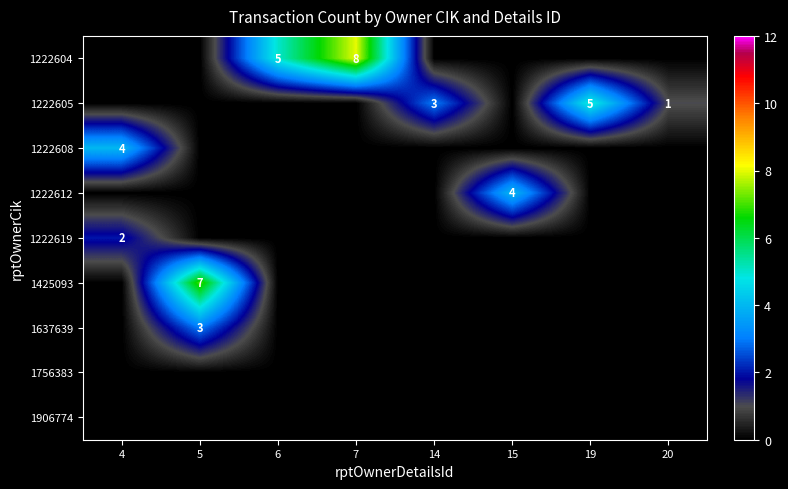

The 1222604 series shows 5 at 6. True or false?

True